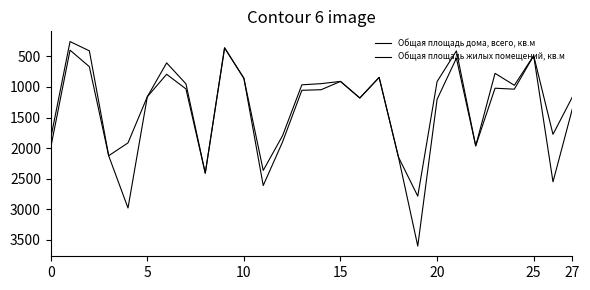

How many lines are shown in the chart?

2